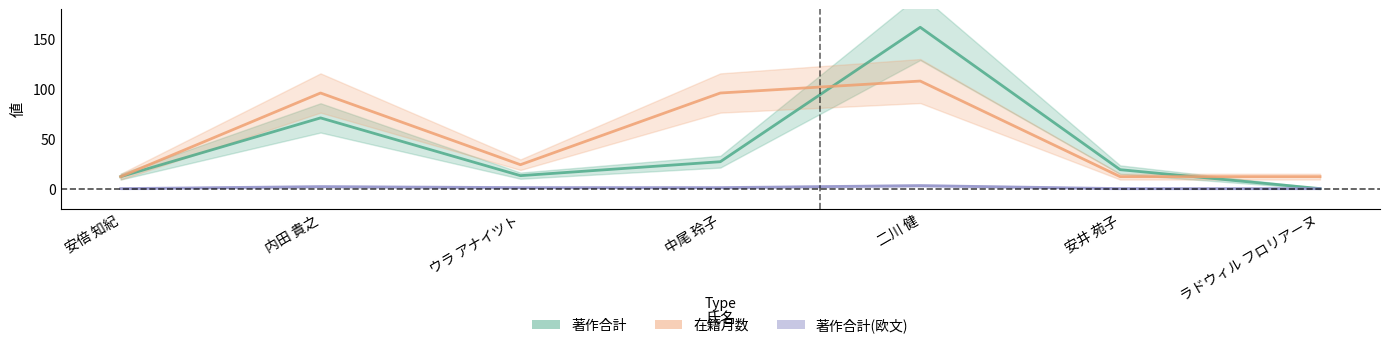

True or false: 著作合計(欧文) and 著作合計 intersect in this chart.

False